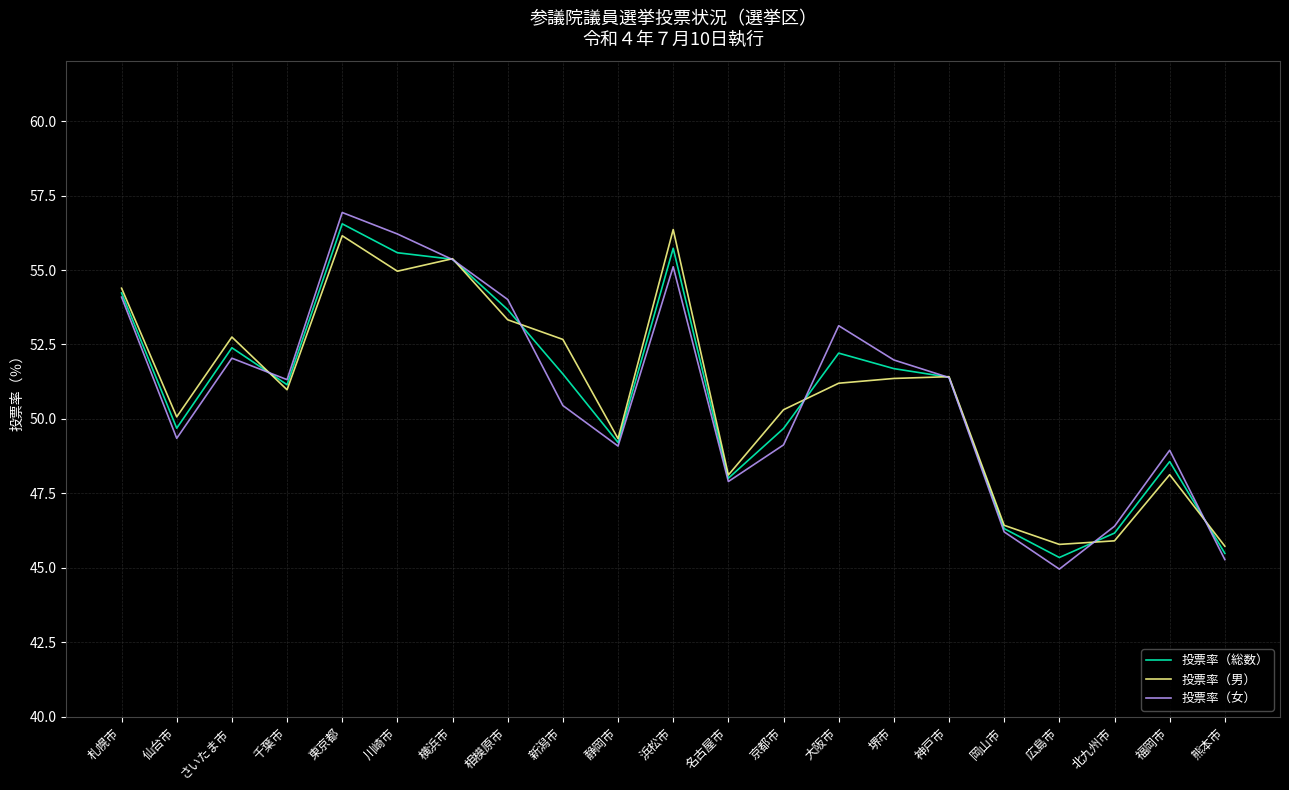

What position from the right is 千葉市?

18